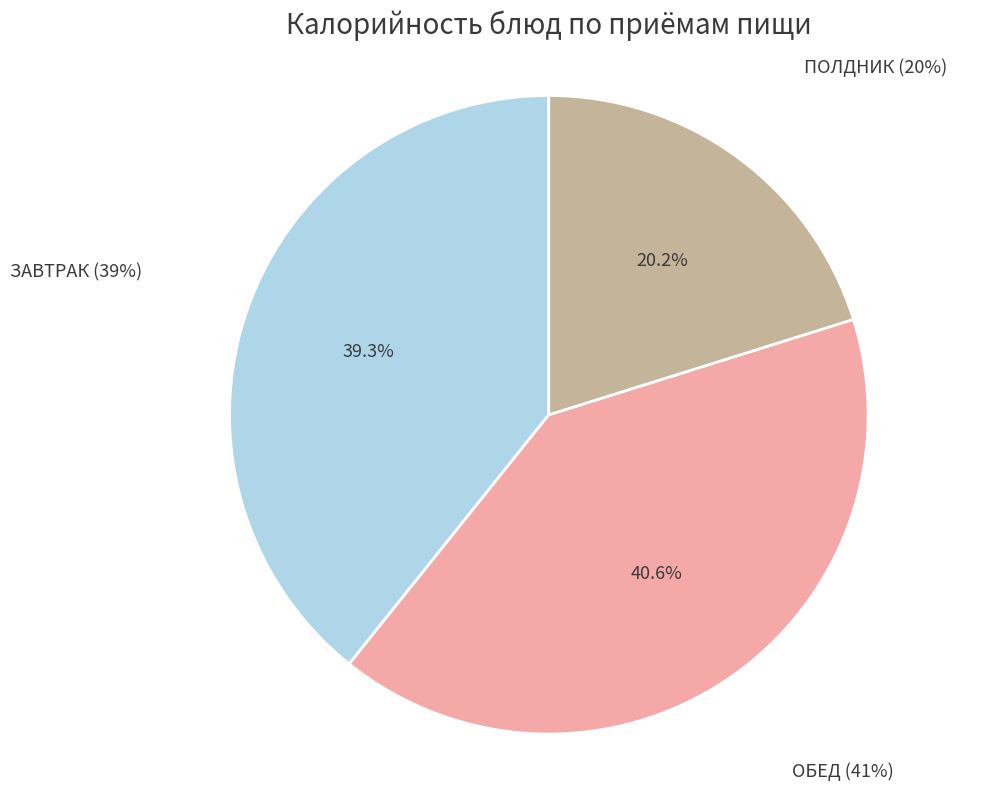

What is the smallest slice in the pie chart?

ПОЛДНИК